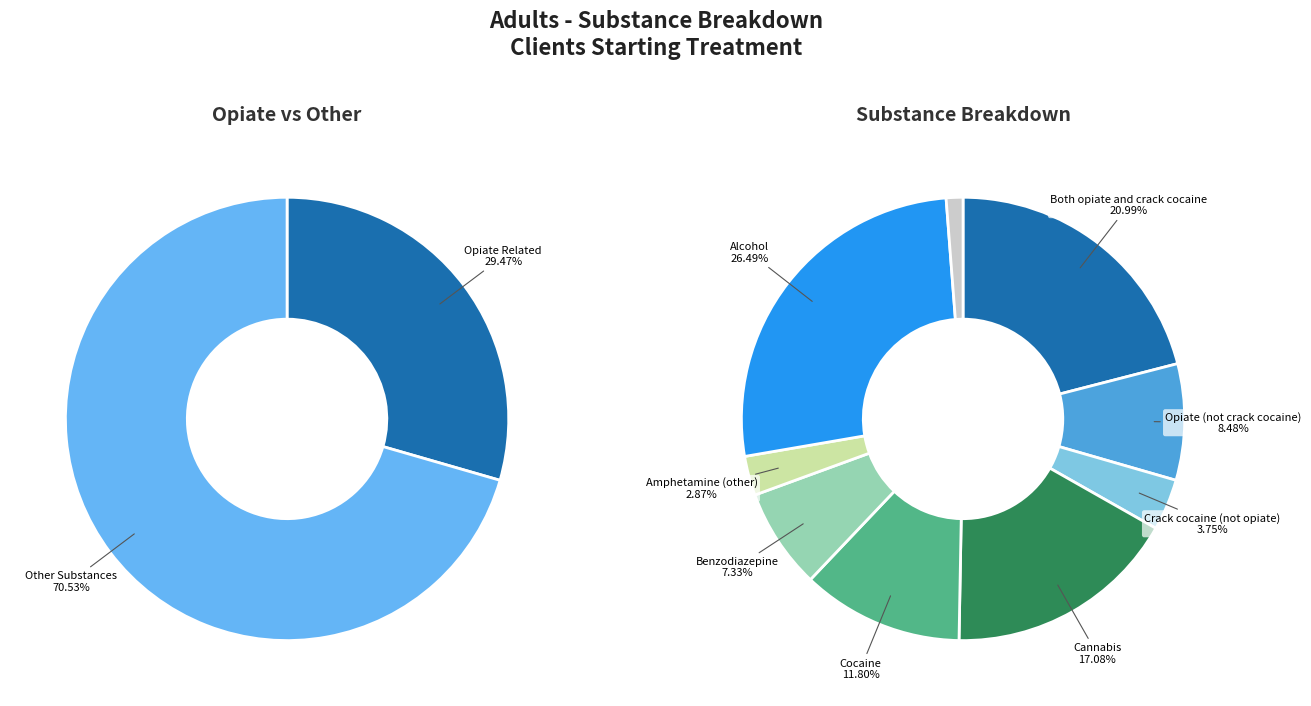

Is Alcohol the majority of the pie?

No